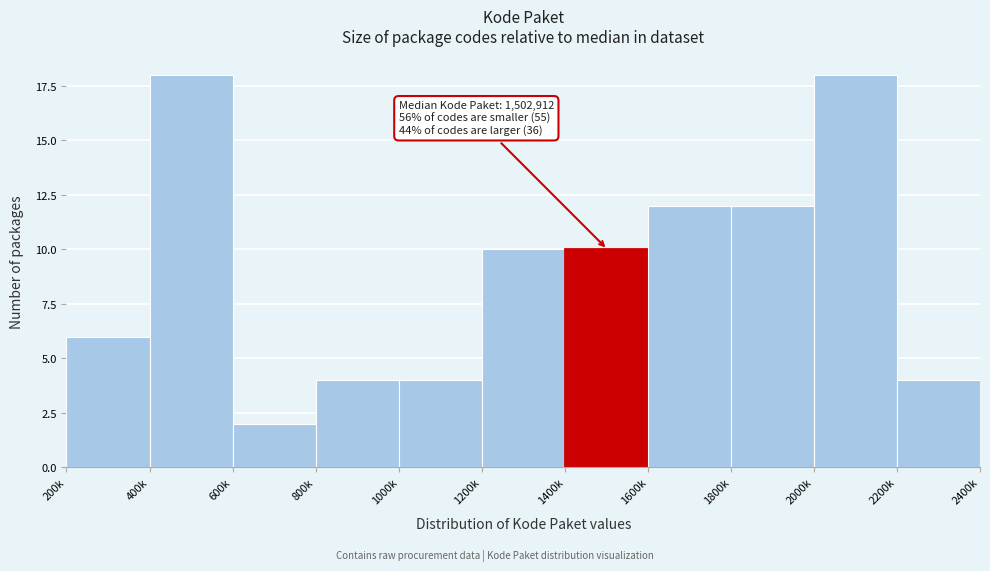

Reading left to right, list all the values displayed in this chart.

6	18	2	4	4	10	10	12	12	18	4